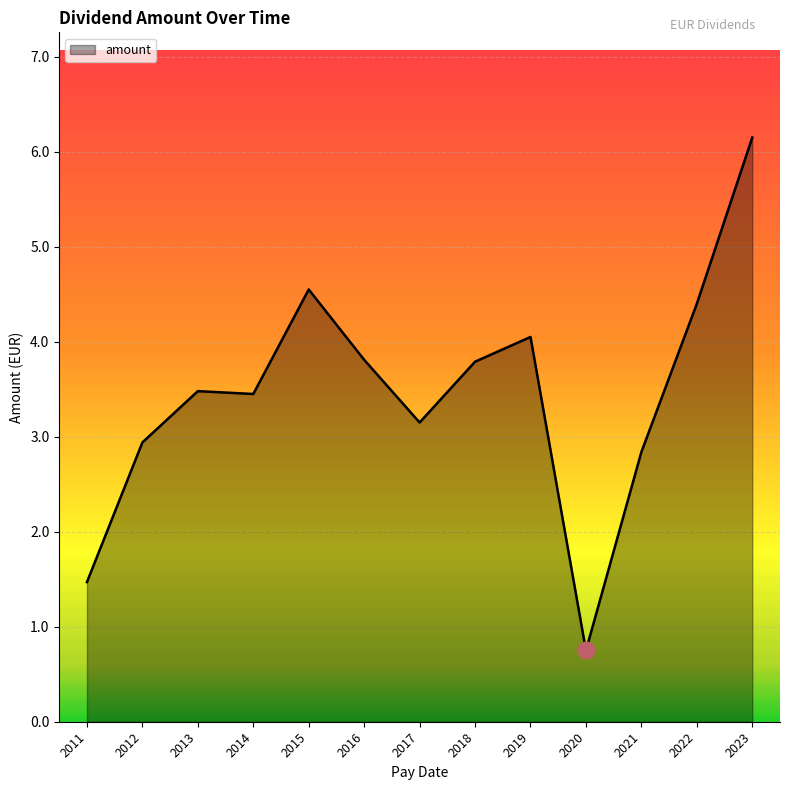

True or false: the data shows 5.1 at 2017.

False